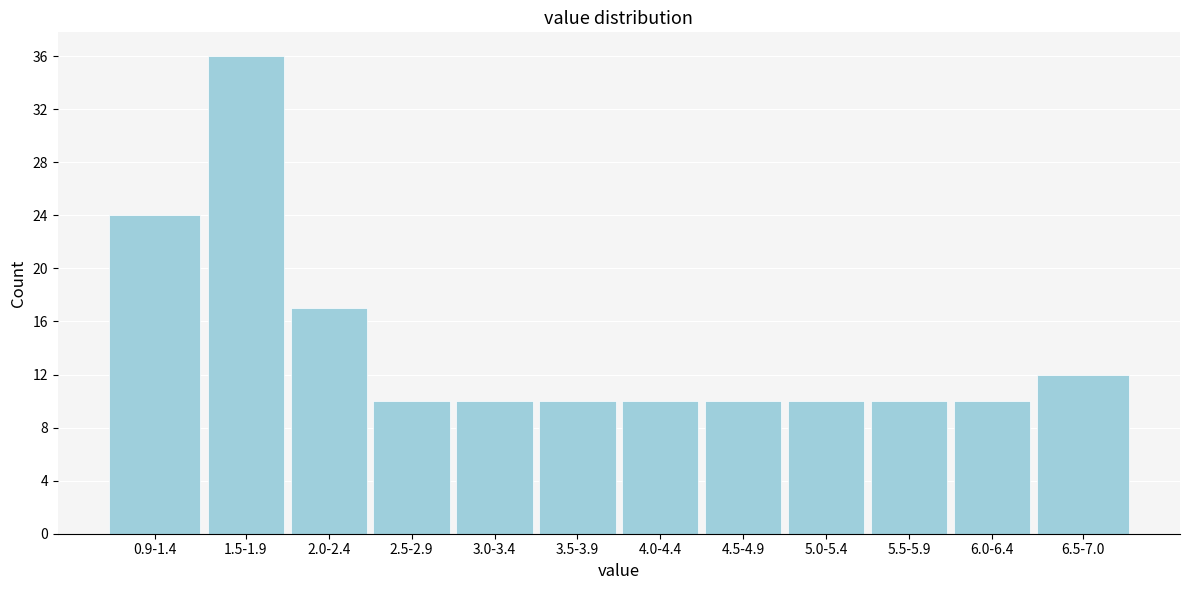

Reading right to left, list all the values displayed in this chart.

6.5-7.0=12	6.0-6.4=10	5.5-5.9=10	5.0-5.4=10	4.5-4.9=10	4.0-4.4=10	3.5-3.9=10	3.0-3.4=10	2.5-2.9=10	2.0-2.4=17	1.5-1.9=36	0.9-1.4=24